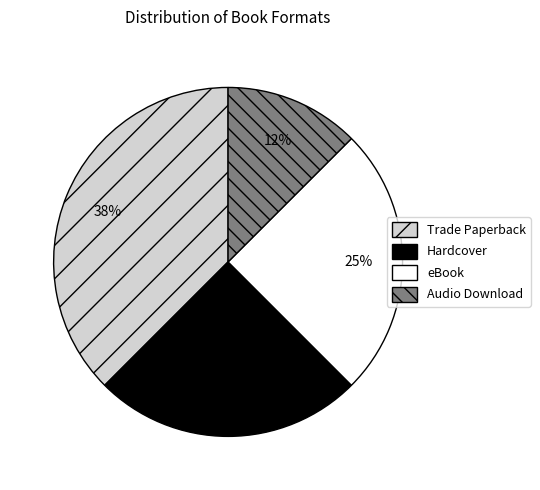

What percentage is the eBook slice, to the nearest percent?

25%